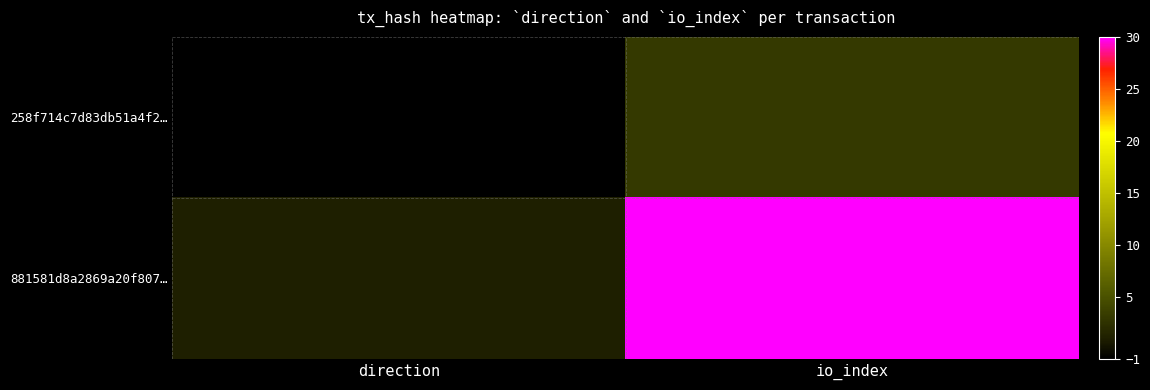

Reading left to right, extract all data points from this chart.

258f714c7d83db51a4f2…: direction=-1	io_index=3
881581d8a2869a20f807…: direction=1	io_index=30